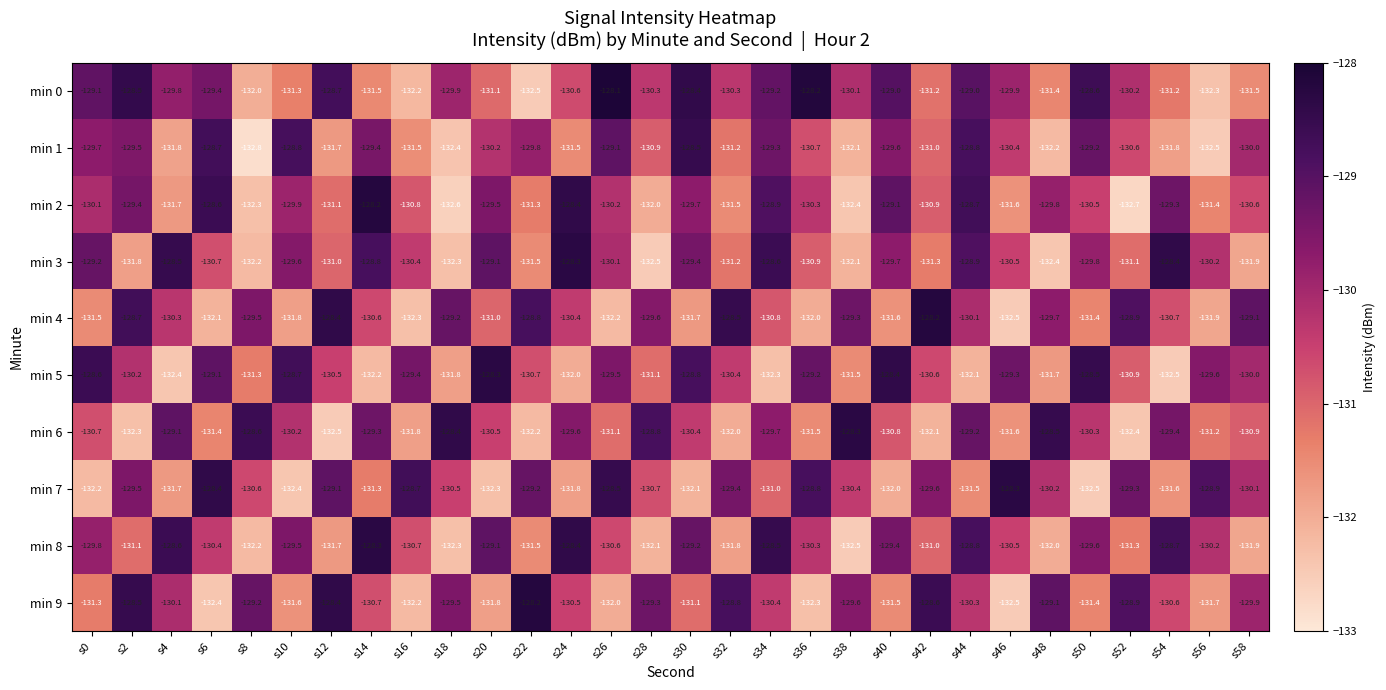

Which series has the largest range (max minus min)?

min 2